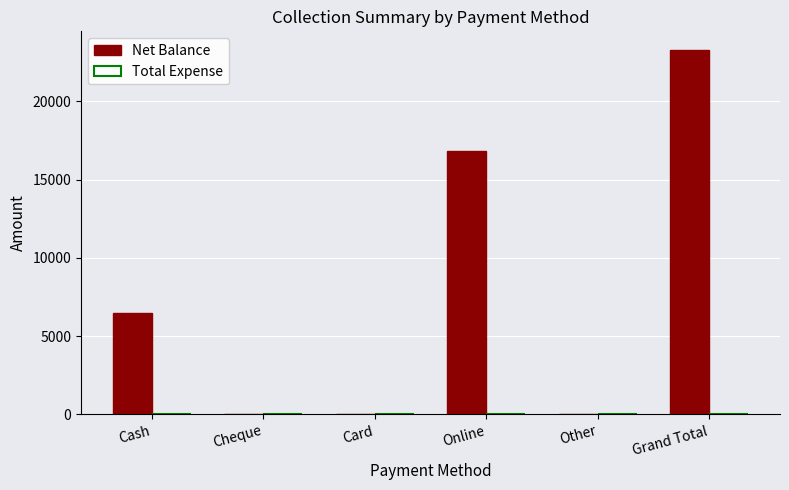

What is the greatest value displayed?

23300